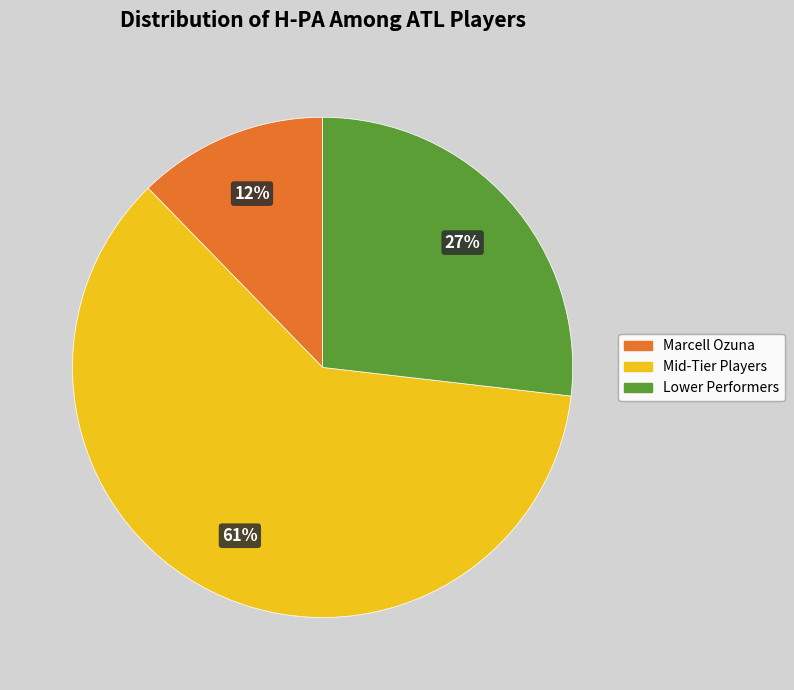

Which category has the smallest portion of the pie?

Marcell Ozuna